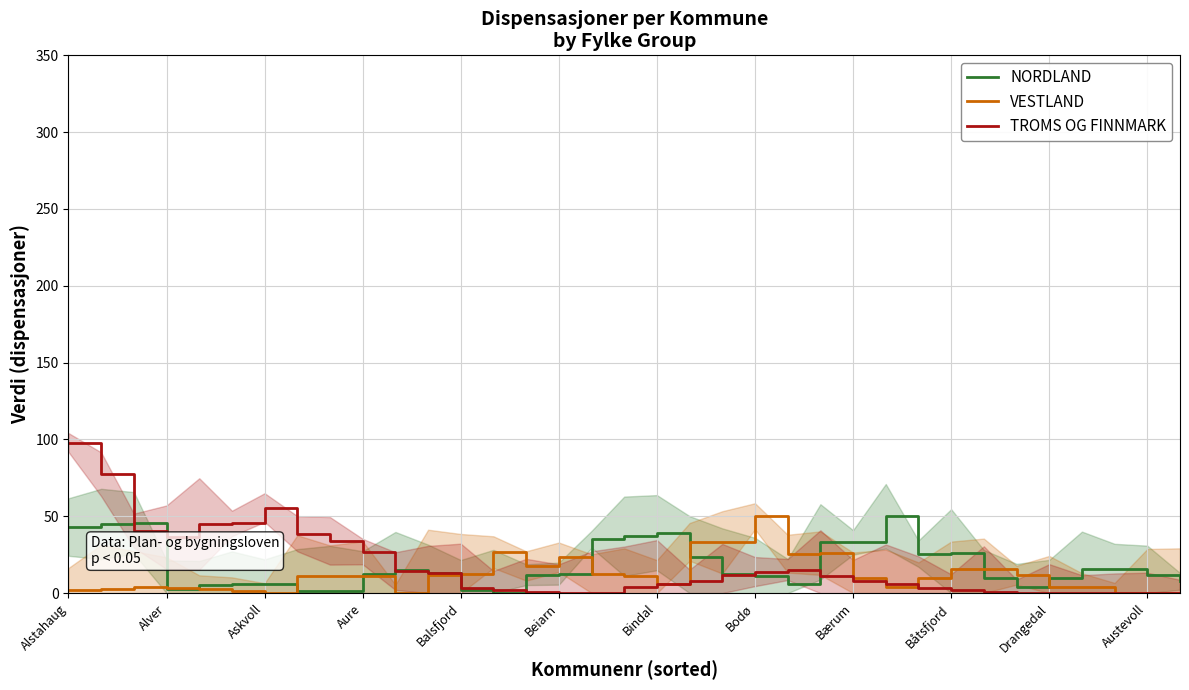

What is the sum of all VESTLAND values?

413.0